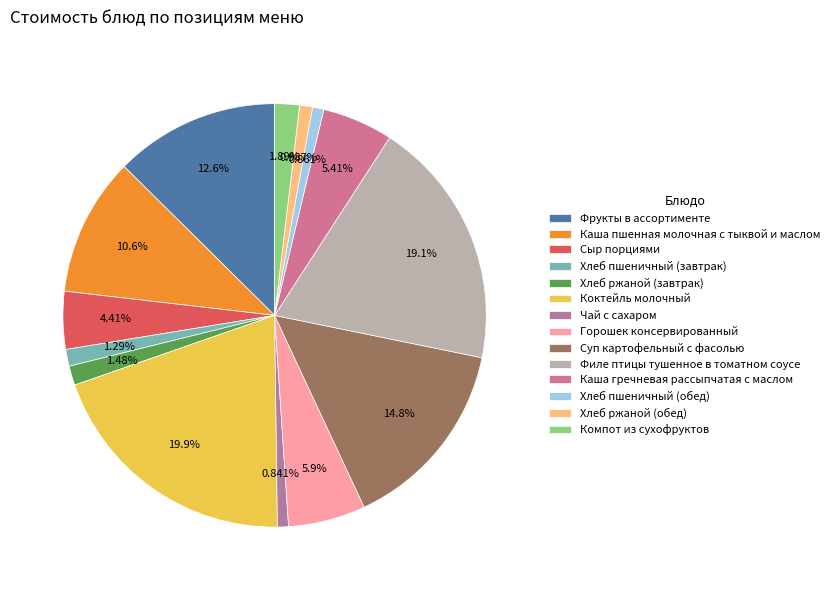

Is it true that Коктейль молочный is 20% of the pie?

True